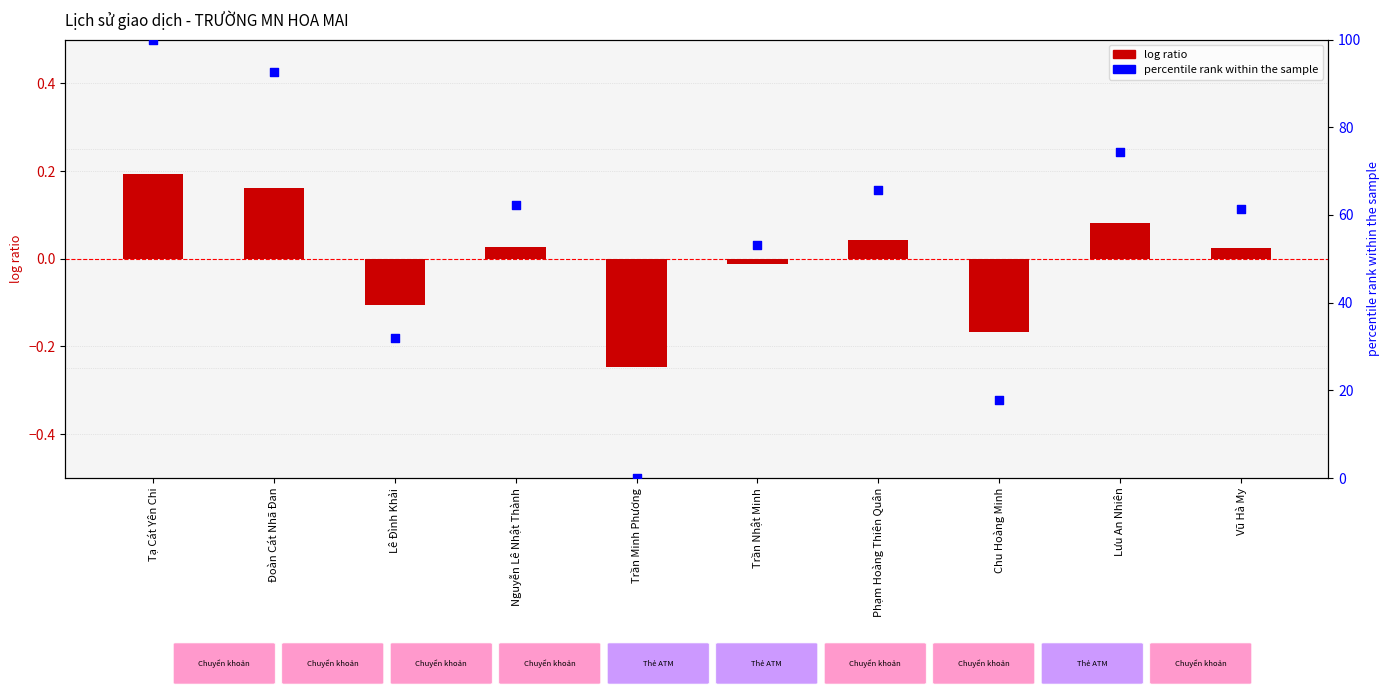

At which category is the sum across all series the highest?

Tạ Cát Yên Chi